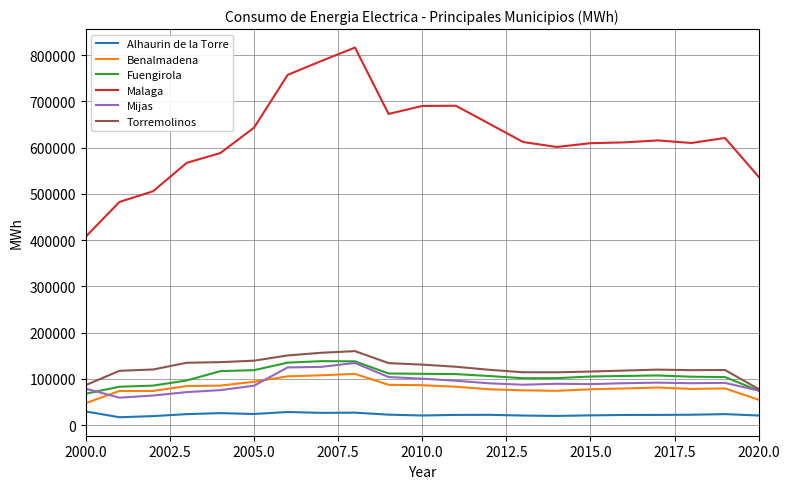

What is the lowest value of the Fuengirola series?

67990.0